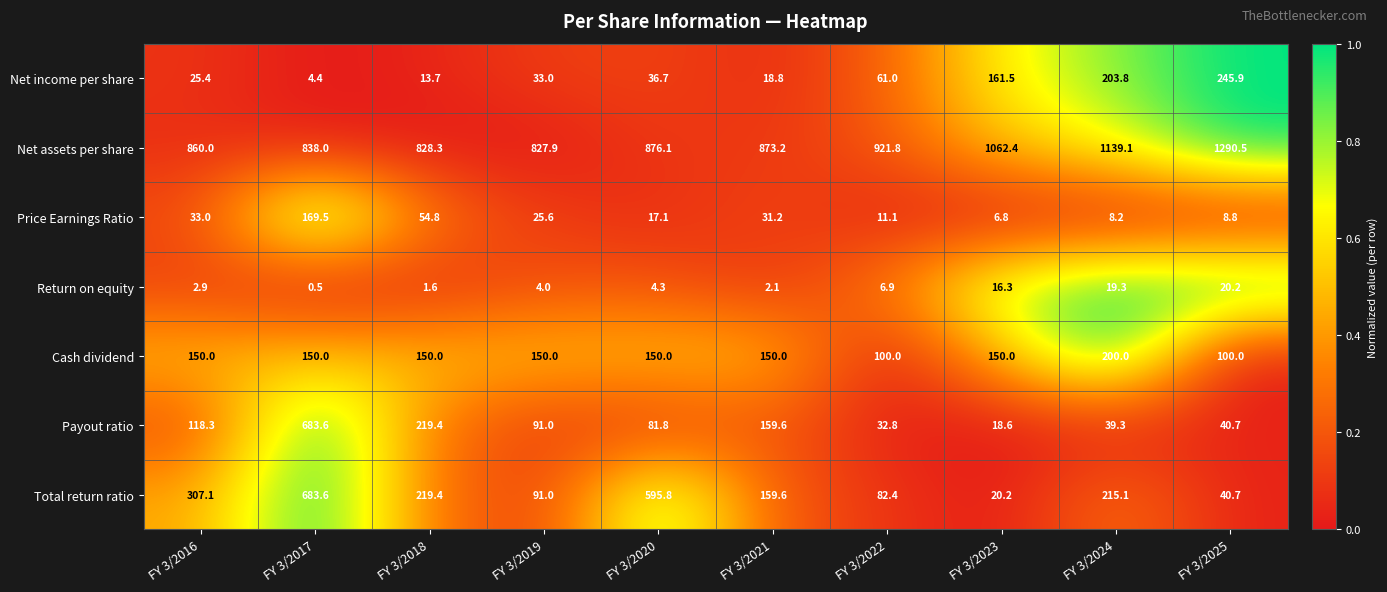

The Payout ratio series shows 46.8 at FY 3/2022. True or false?

False